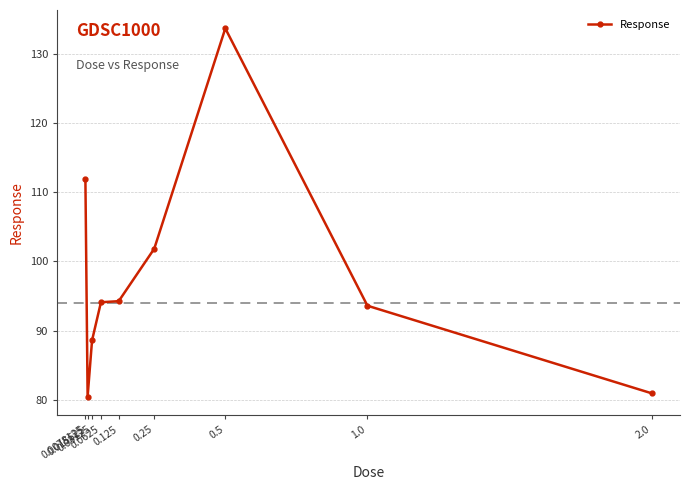

What is the average value?

97.7